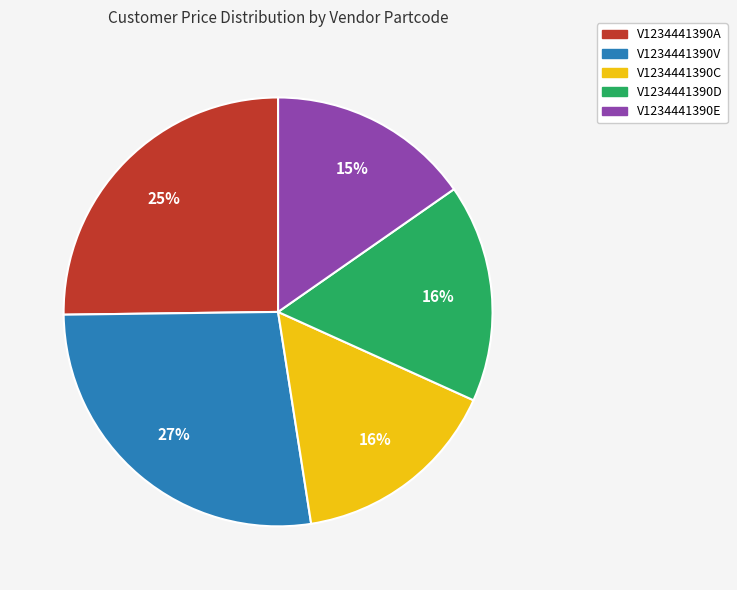

To the nearest percent, what is the difference between the largest and smallest slice percentages?

12%